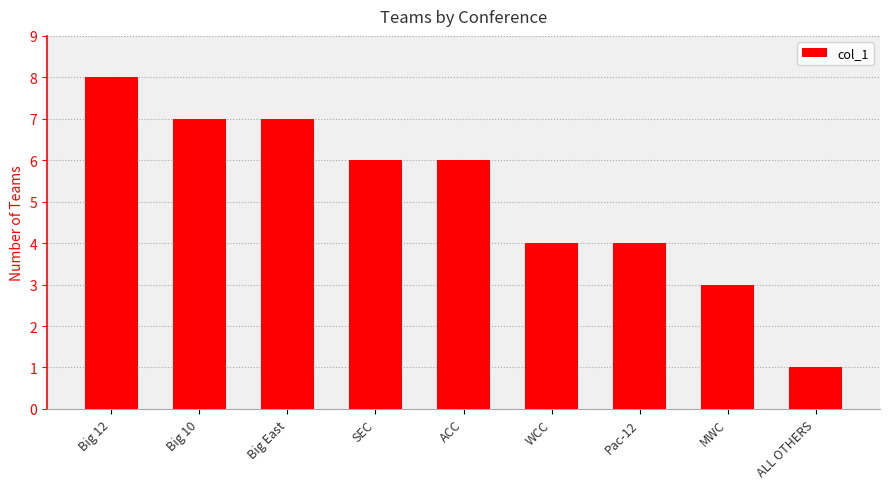

What position from the left is SEC?

4